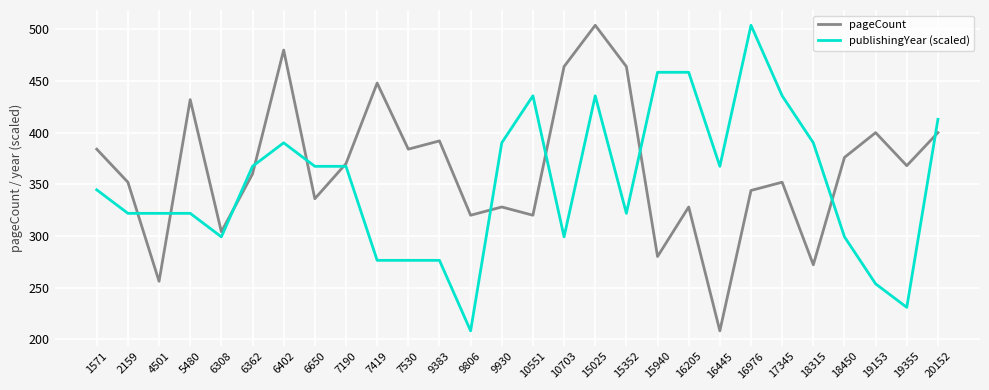

True or false: pageCount and publishingYear (scaled) intersect in this chart.

True